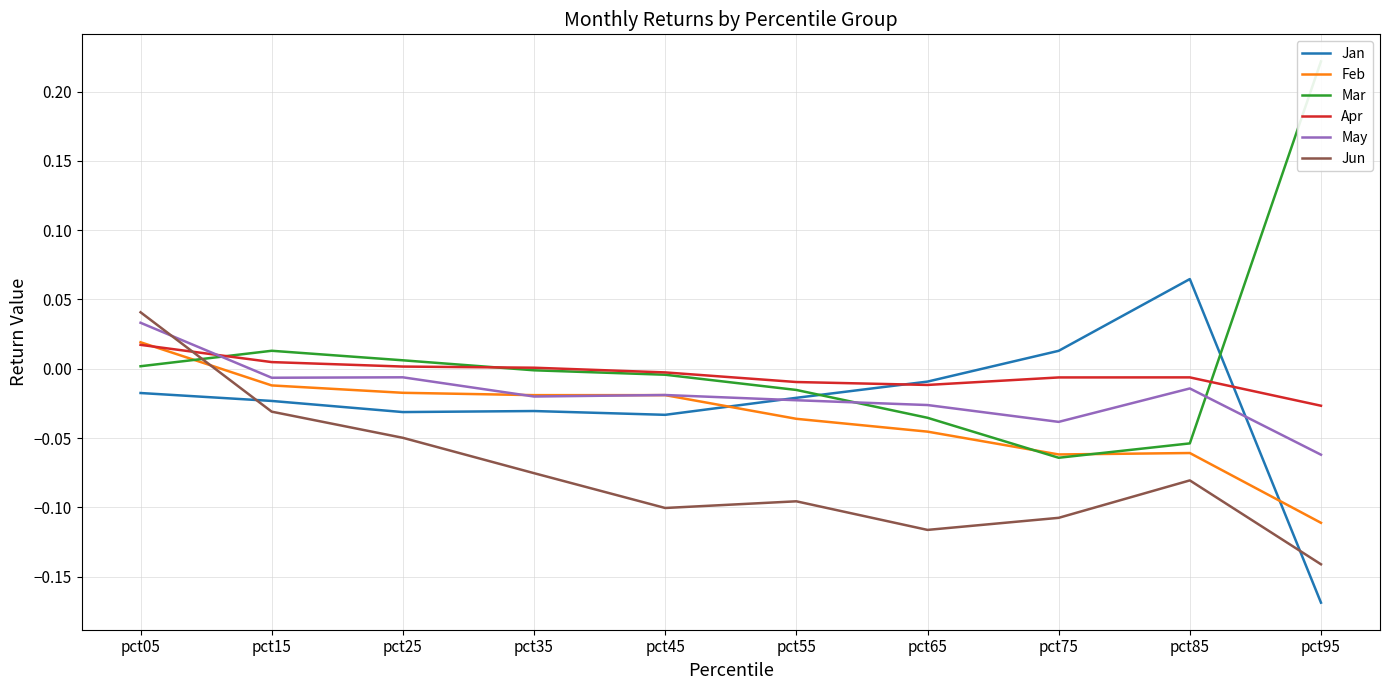

What is the spread (max minus min) of values at pct55?

0.1